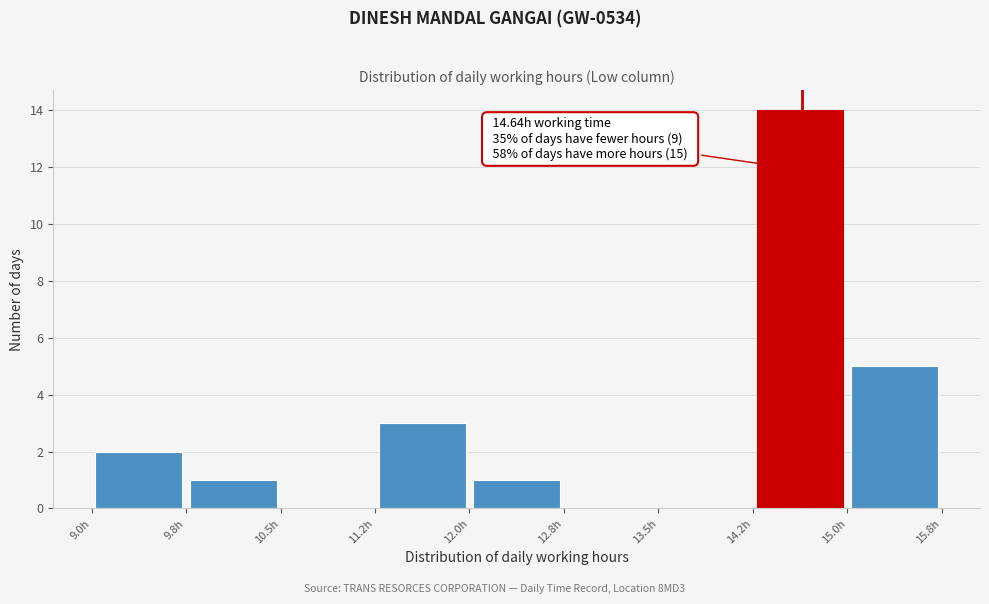

Over which range of the x-axis is the bar tallest?

14.25 to 15.00